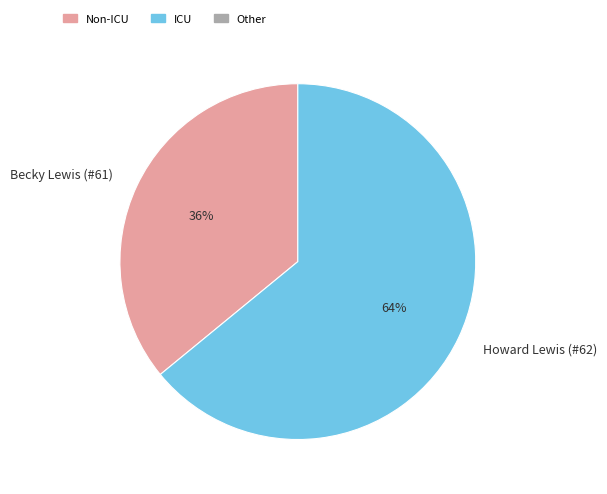

To the nearest percent, what portion does Howard Lewis (#62) represent?

64%